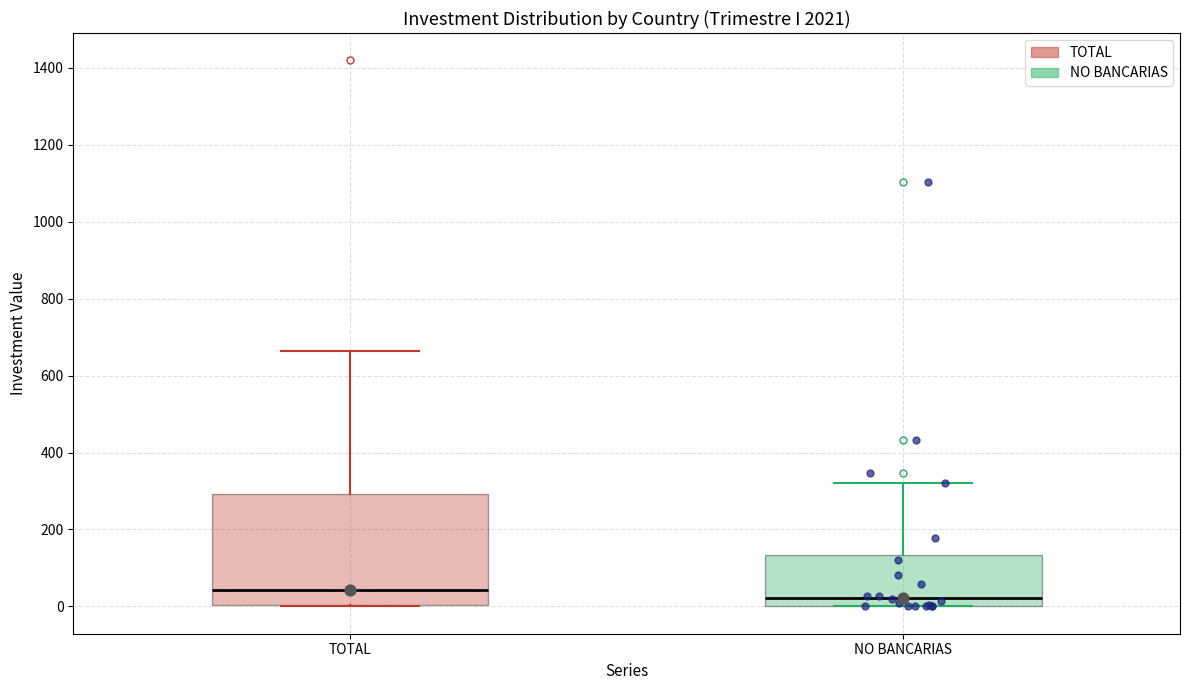

Where does the upper whisker of the box for TOTAL end on the y-axis? The values are not printed on the chart, so give them approximately, as read against the axis.

660